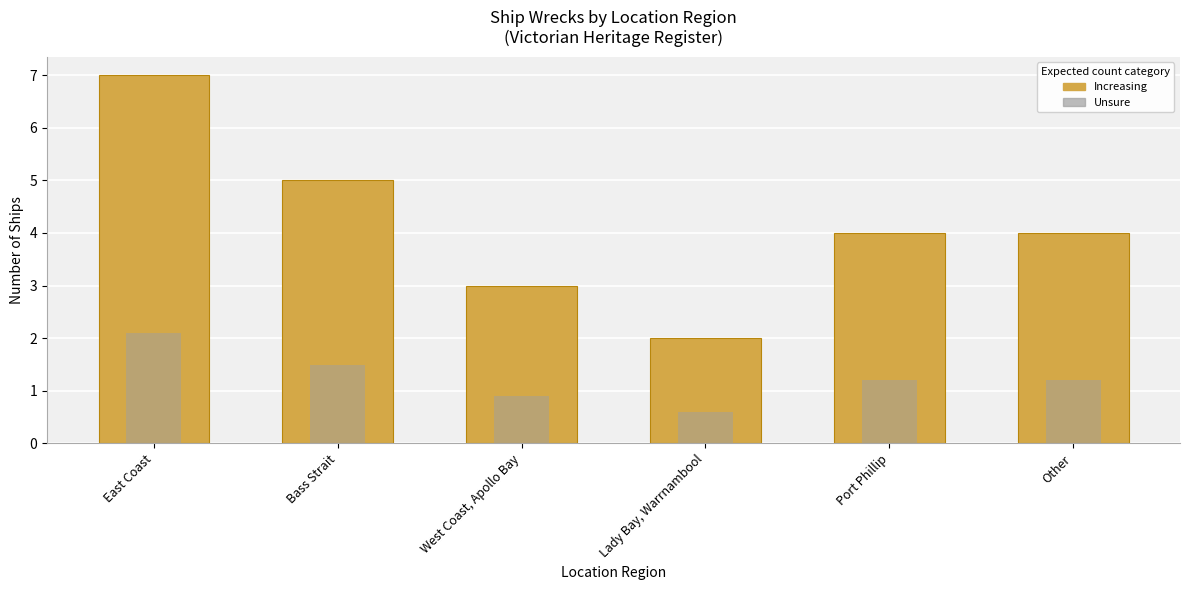

What is the difference between the second highest and minimum values in the Unsure series?

0.9